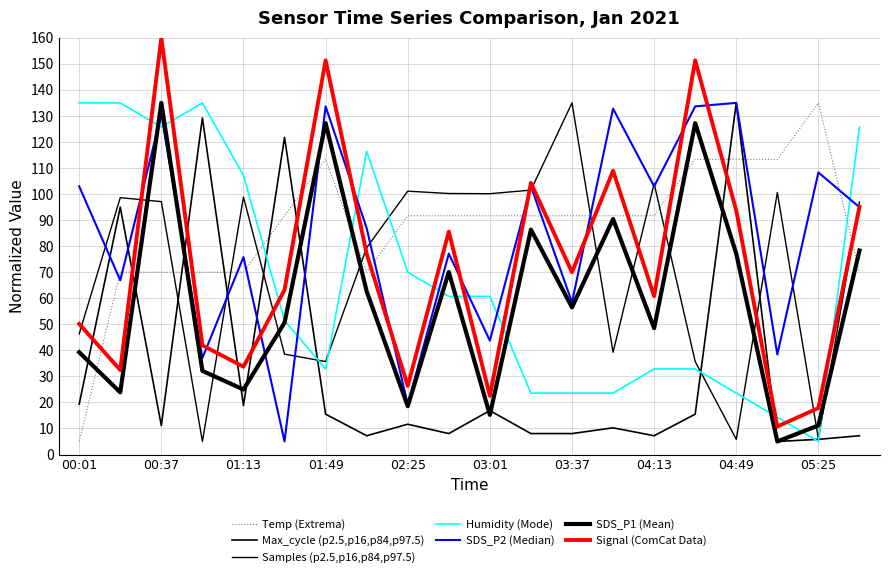

How many lines are shown in the chart?

7